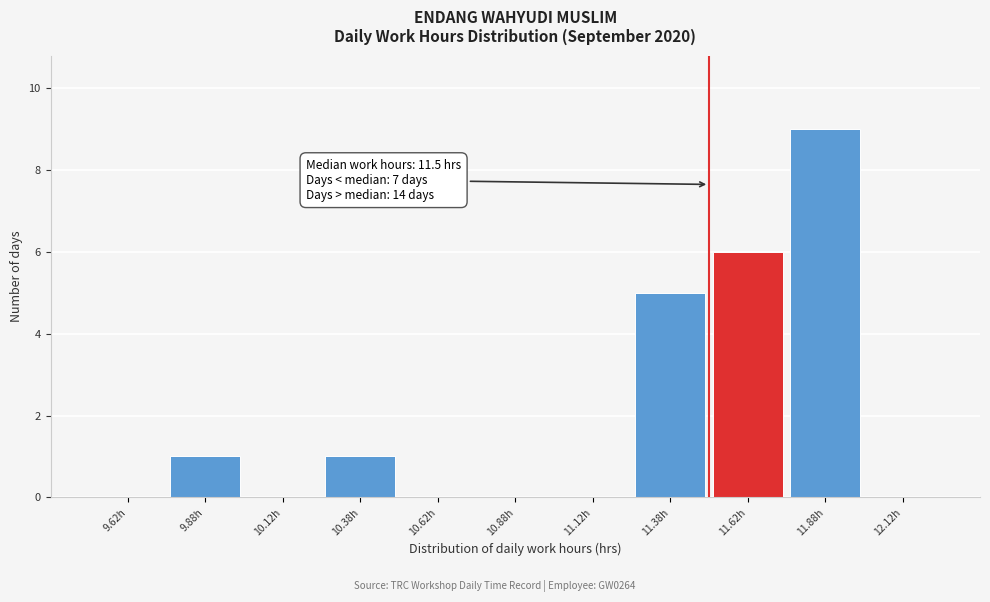

Over which range of the x-axis is the bar tallest?

11.75 to 12.00